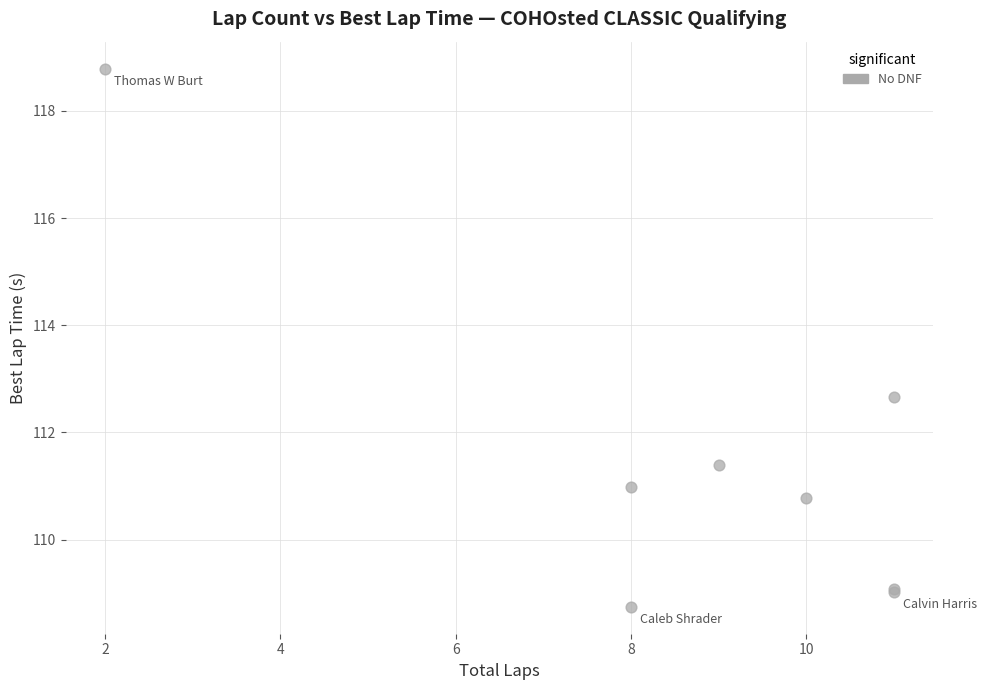

What Y value in the scatter plot is closest to 113?

112.7